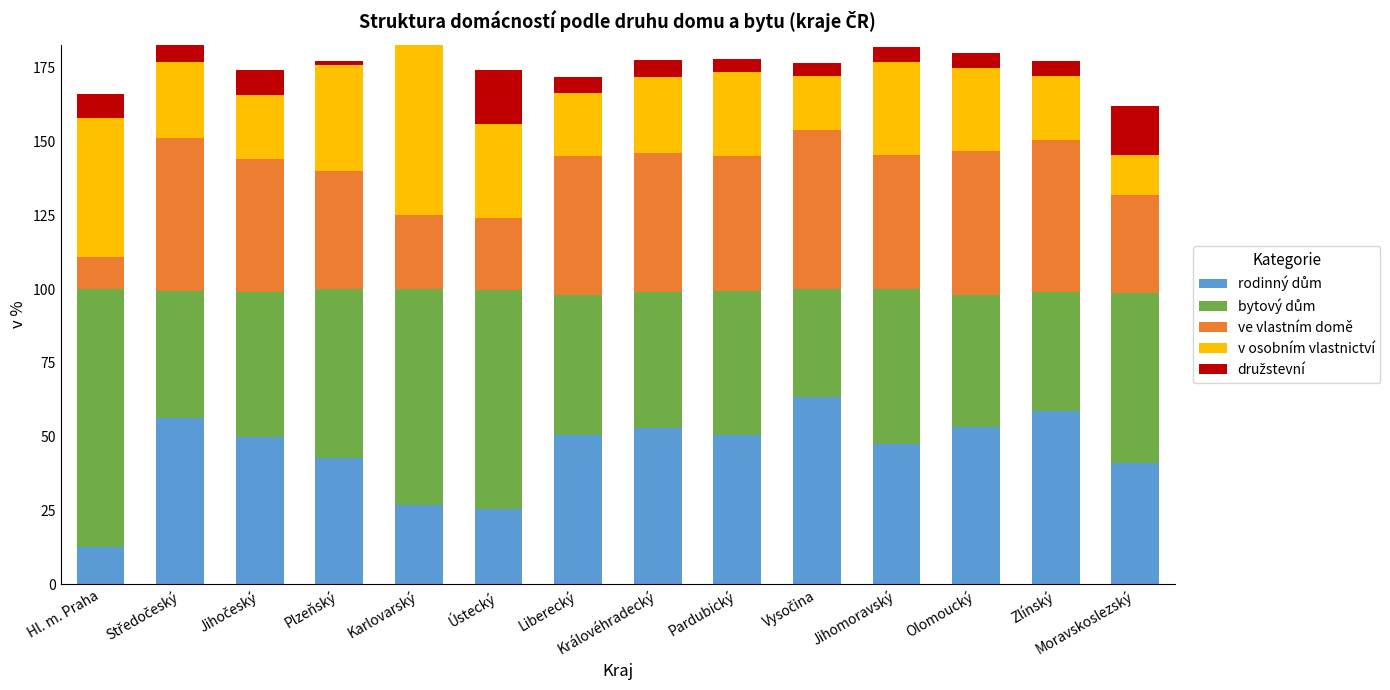

What is the total value across all series at Hl. m. Praha?

166.3